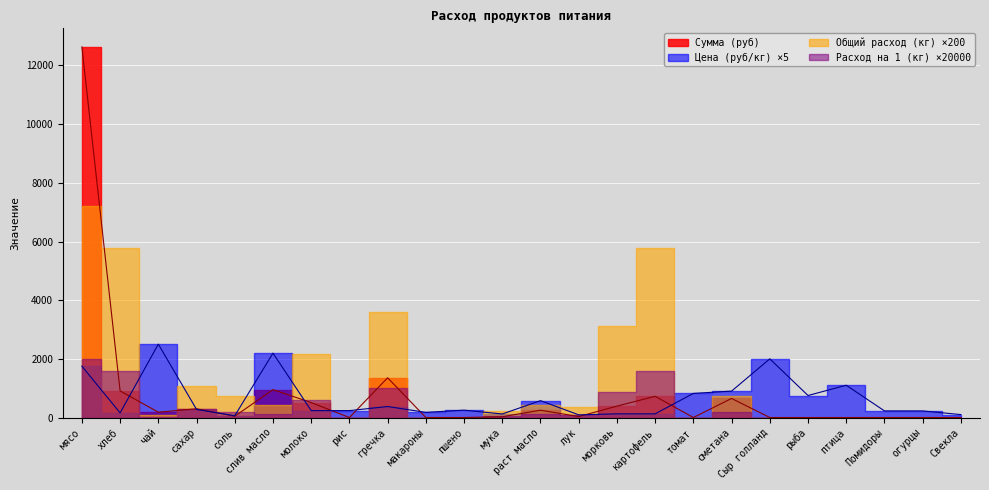

At which label does Цена (руб/кг) reach its peak?

чай